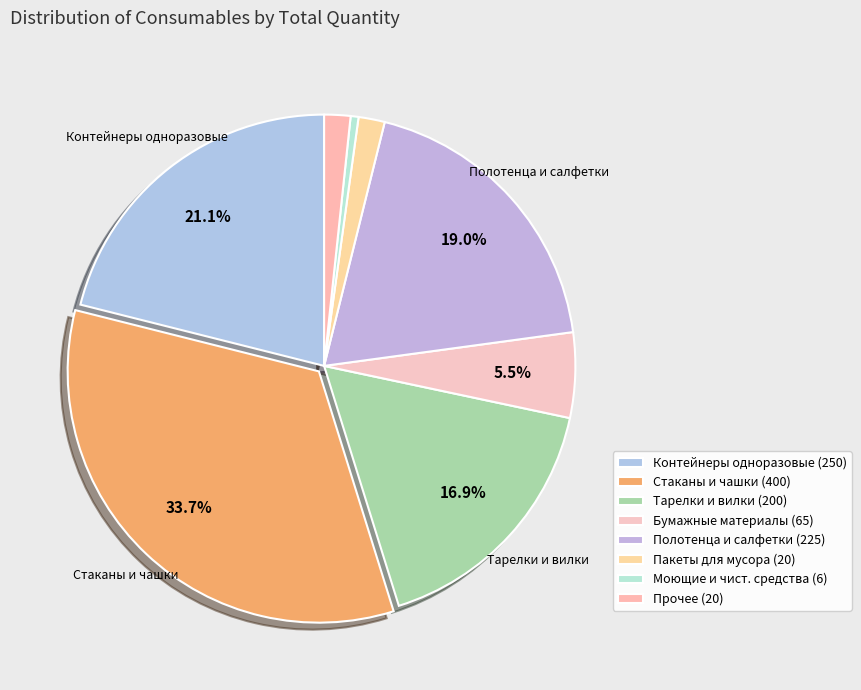

How many slices are in this pie chart?

8